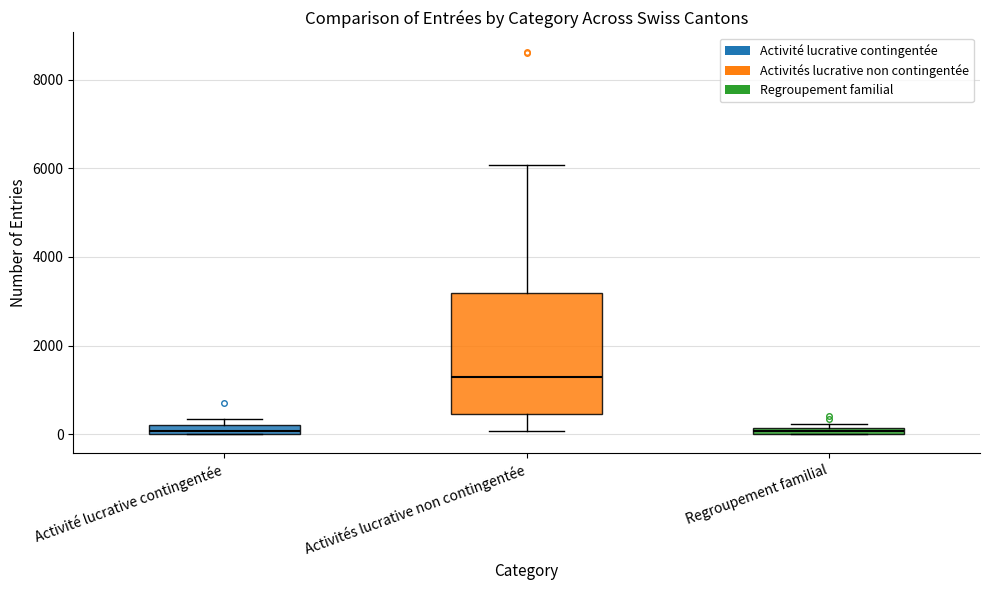

Which box's median line is the highest?

Activités lucrative non contingentée